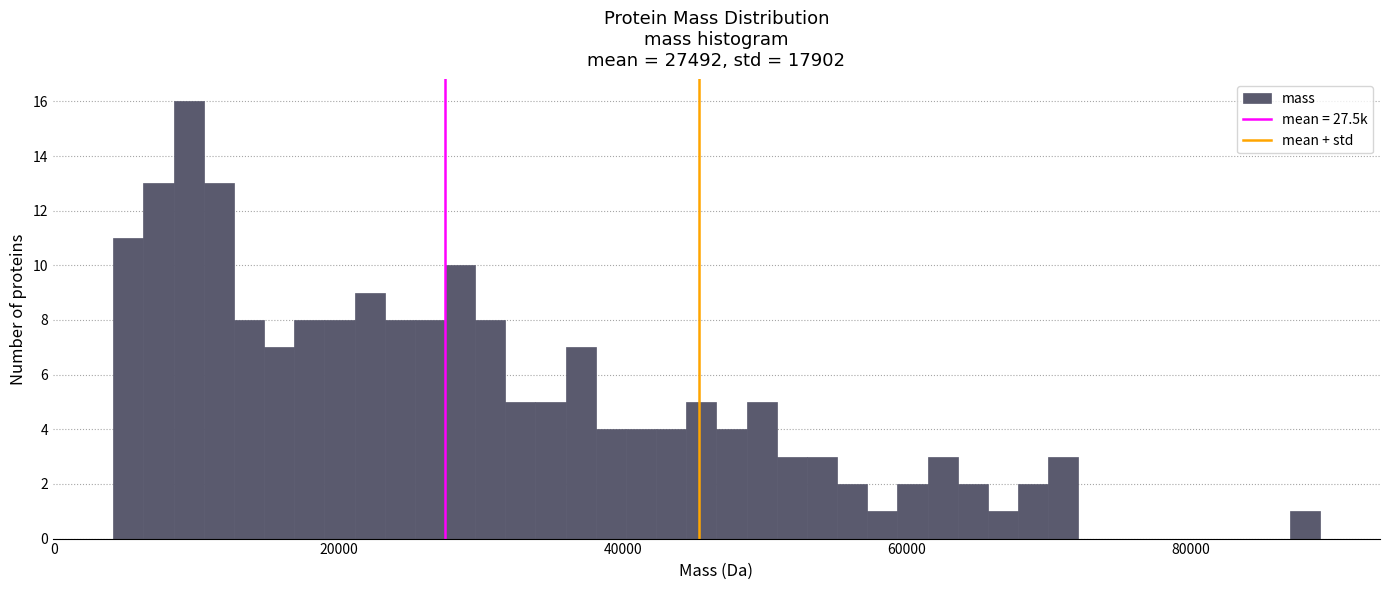

Read against the x-axis, roughly where is the centre of the tallest bar?

10000